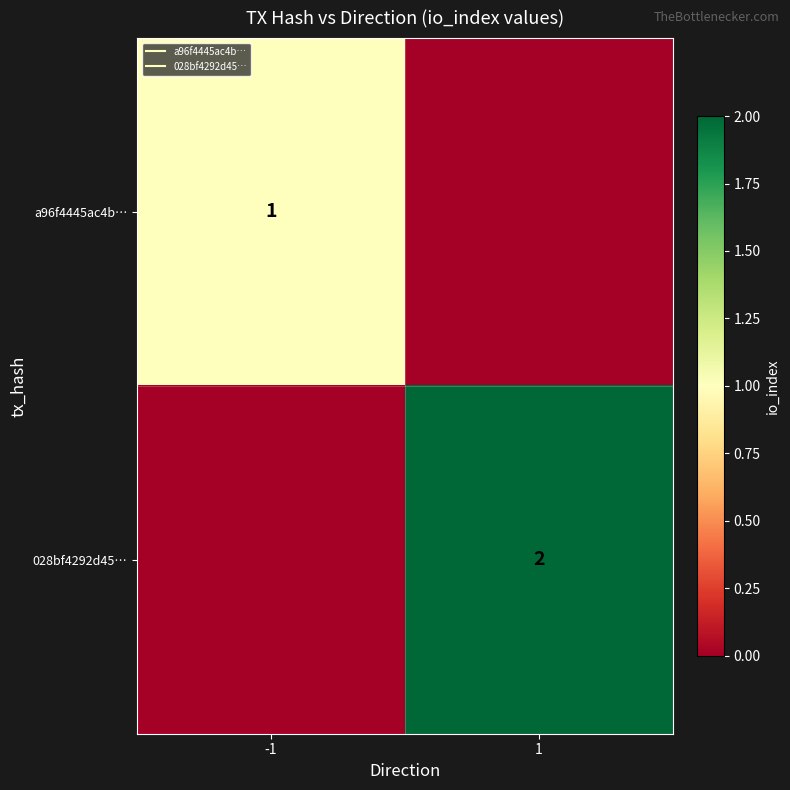

Which series has the largest range (max minus min)?

028bf4292d45…